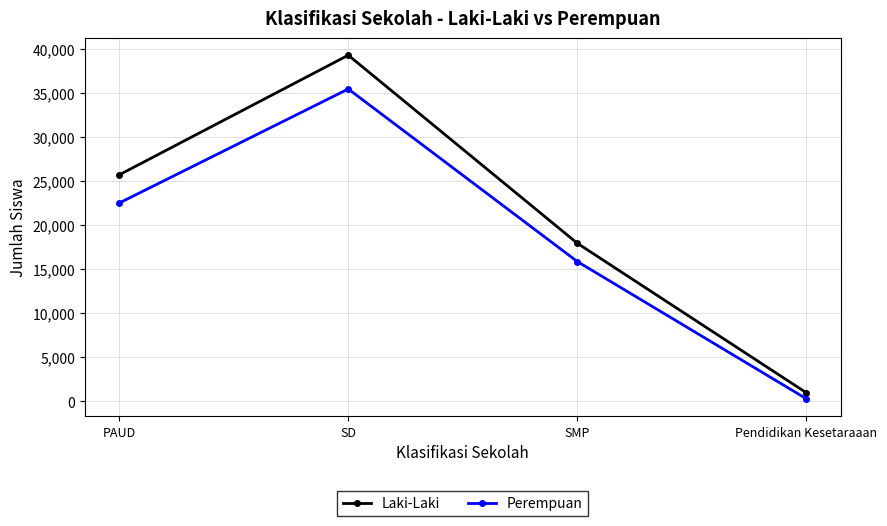

Count the number of data series in this chart.

2